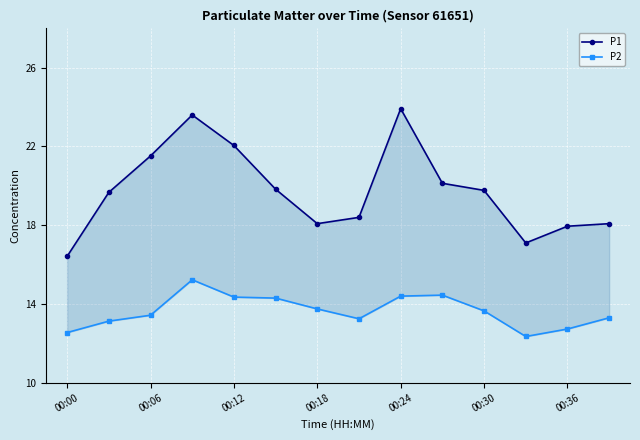

List the series in order of their peak value, highest first.

P1, P2